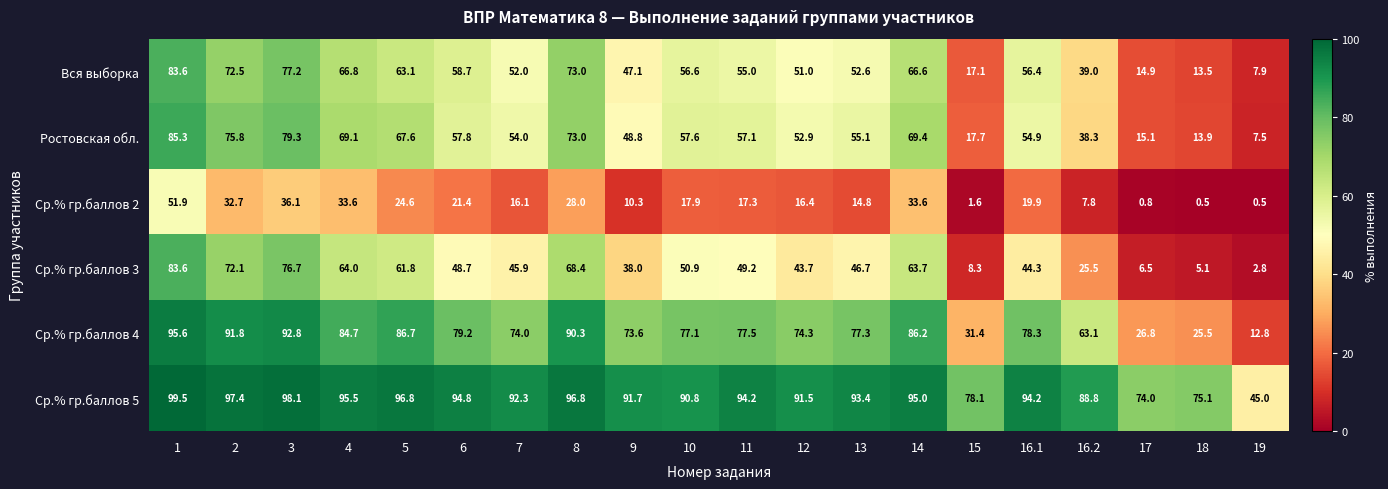

Count the number of categories in the chart.

20